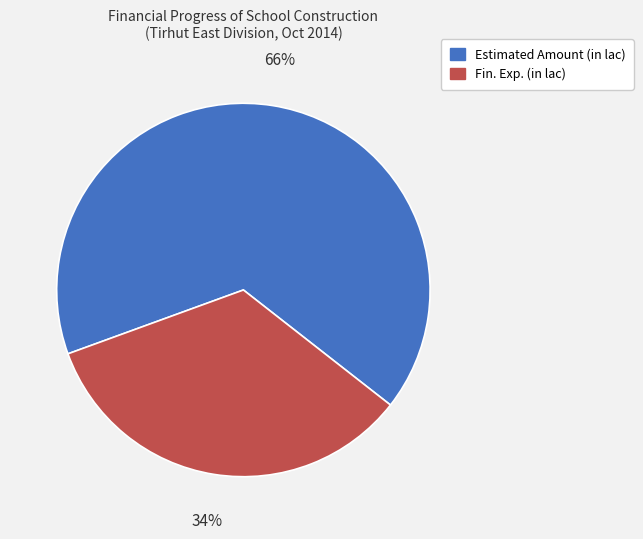

Rank the categories by value from highest to lowest.

Estimated Amount (in lac), Fin. Exp. (in lac)